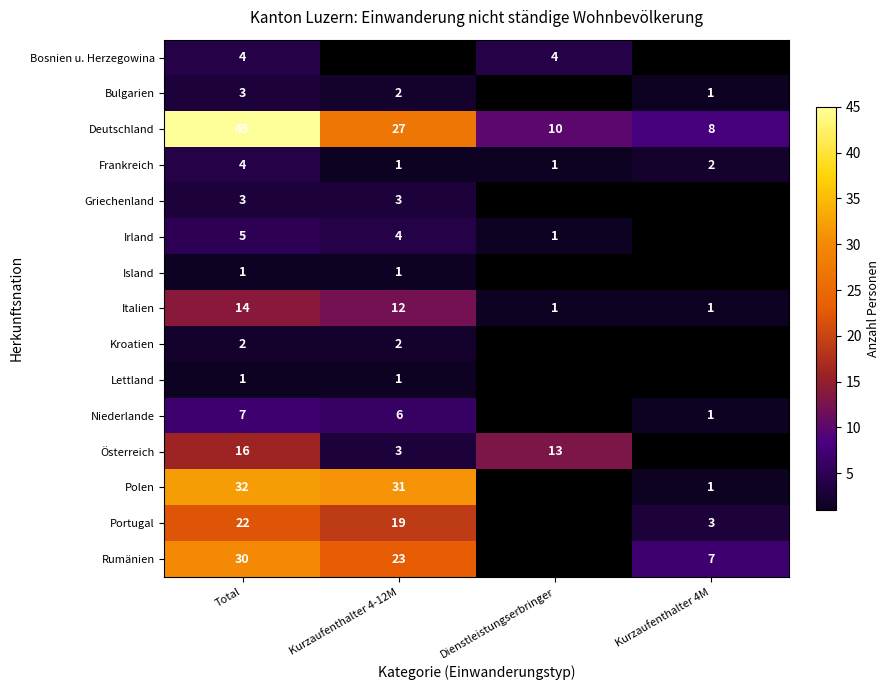

What is the sum of the Irland values at Kurzaufenthalter 4-12M and Total?

9